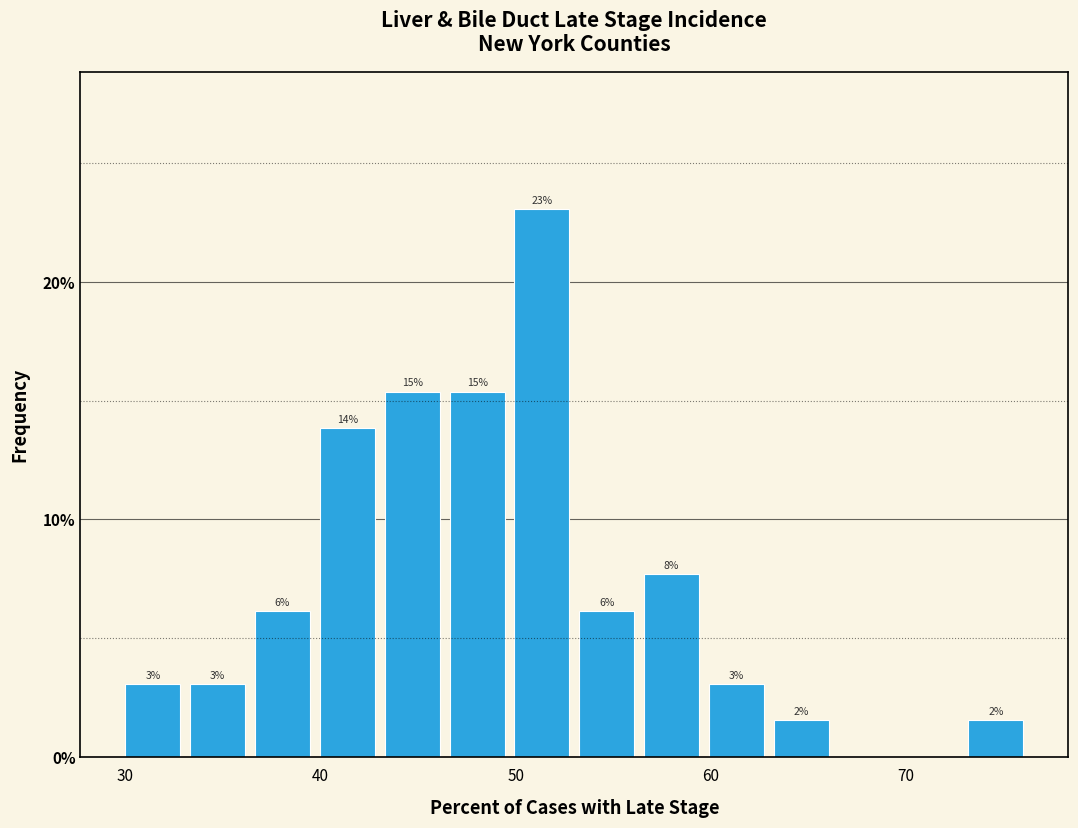

Read against the x-axis, roughly where is the centre of the tallest bar?

51